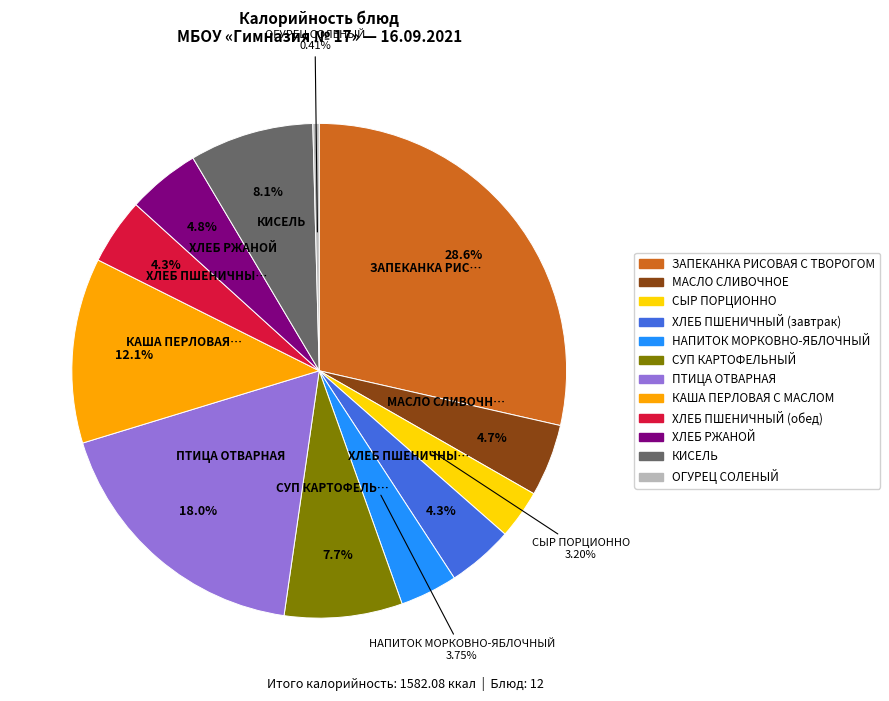

How many segments does this pie chart have?

12